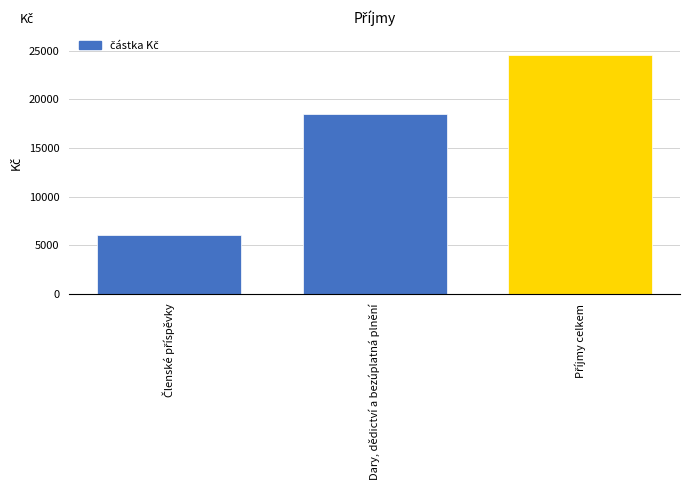

What is the smallest value displayed?

6000